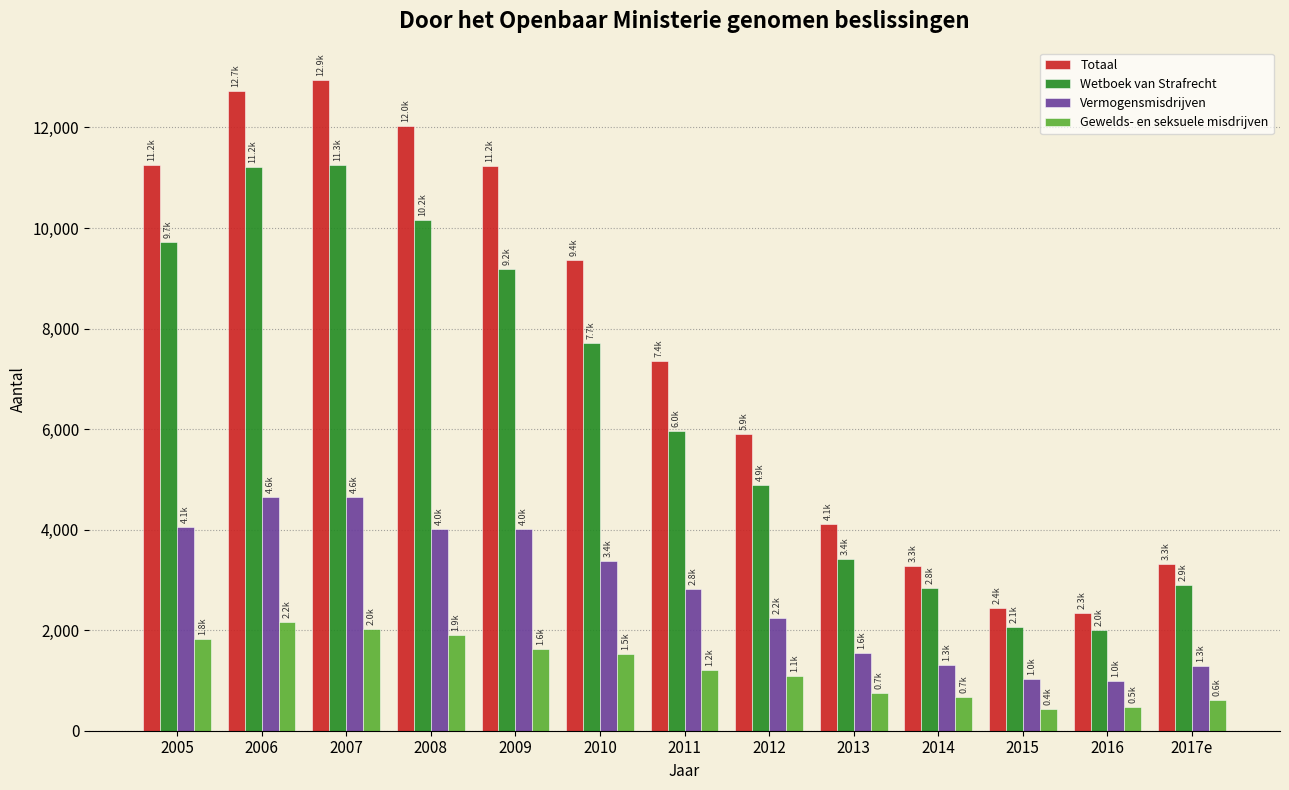

What is the sum of all Totaal values?

98315